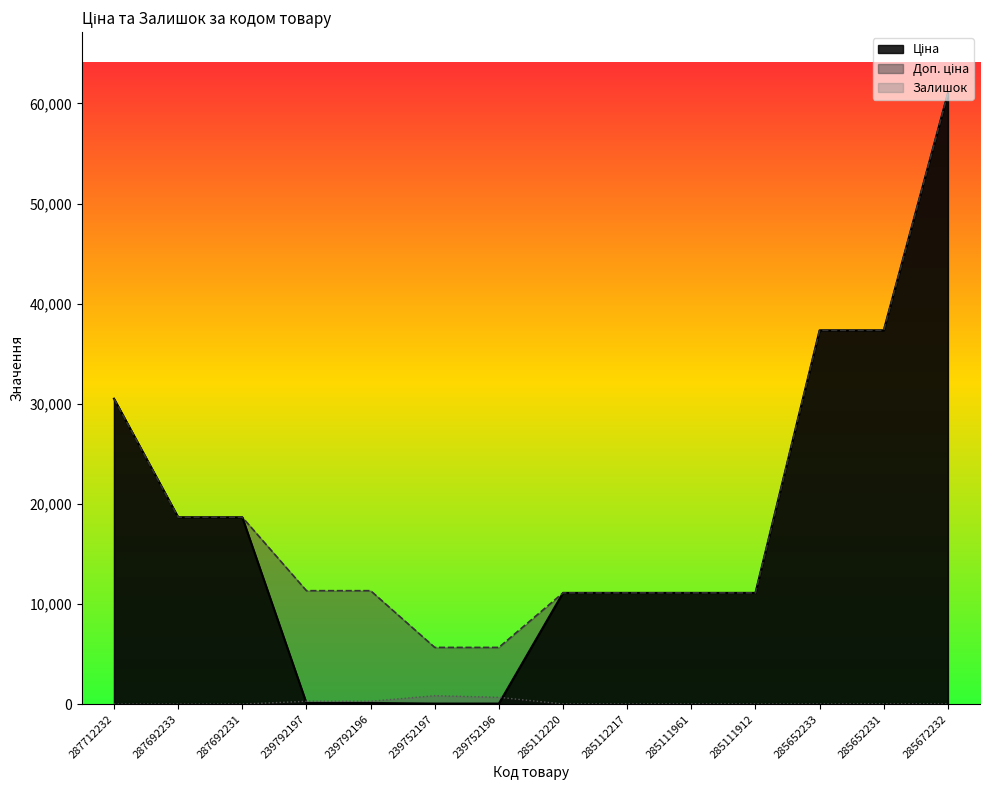

Which category has the highest value across all series?

285672232